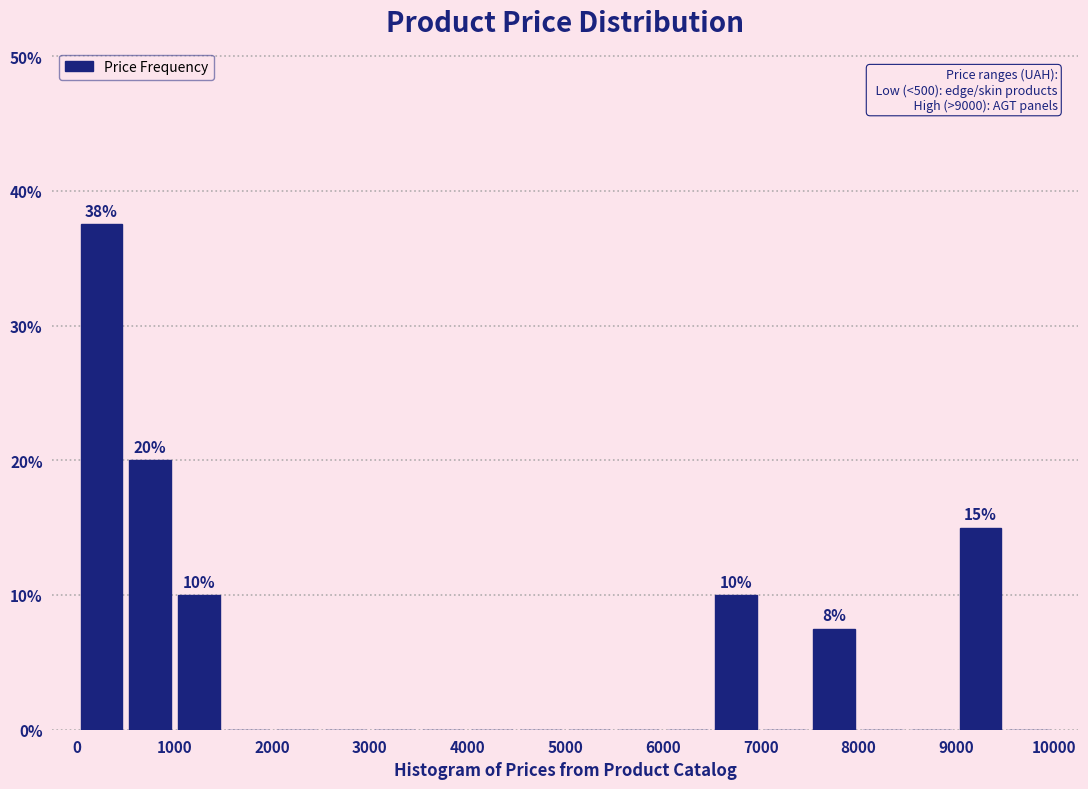

Which range on the x-axis has the tallest bar?

0 to 500